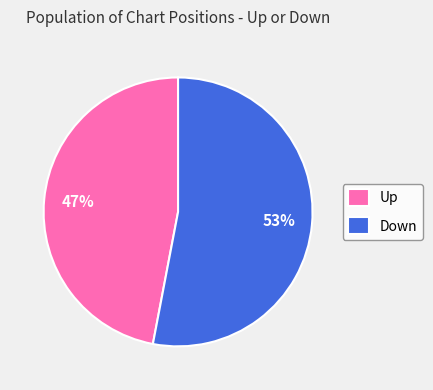

Which slice represents more than half of the pie?

Down